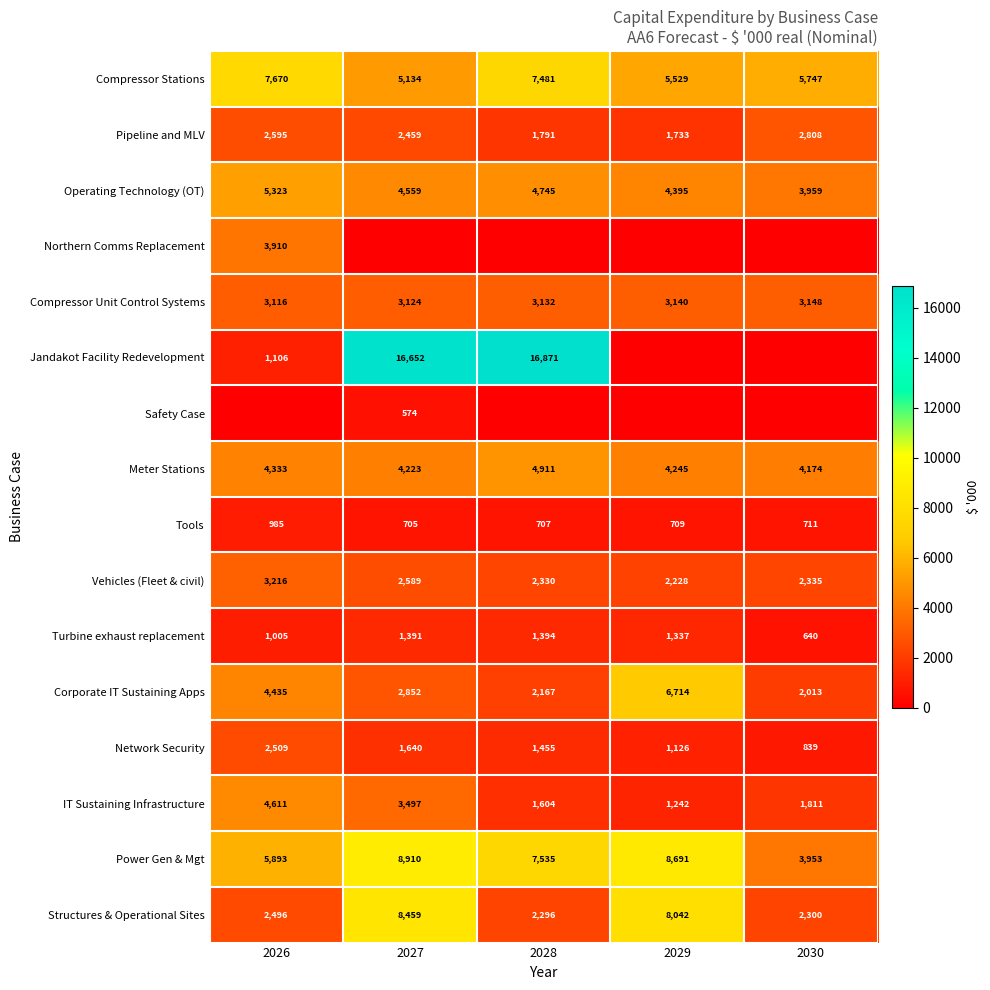

Where is Operating Technology (OT) nearest to the value 4641?

2027